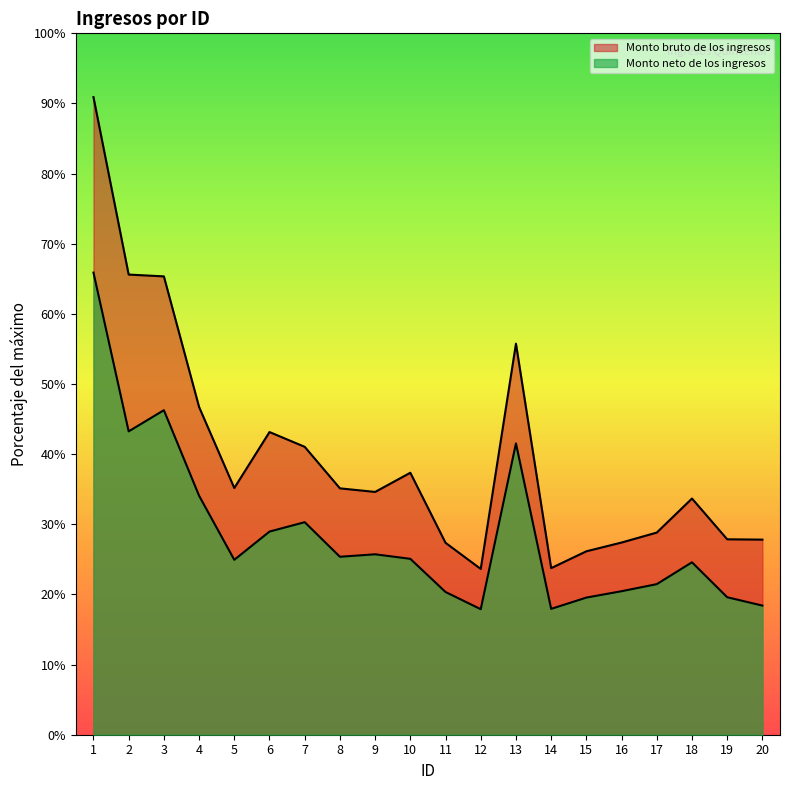

What is the average value of the Monto bruto de los ingresos series?

5905.8